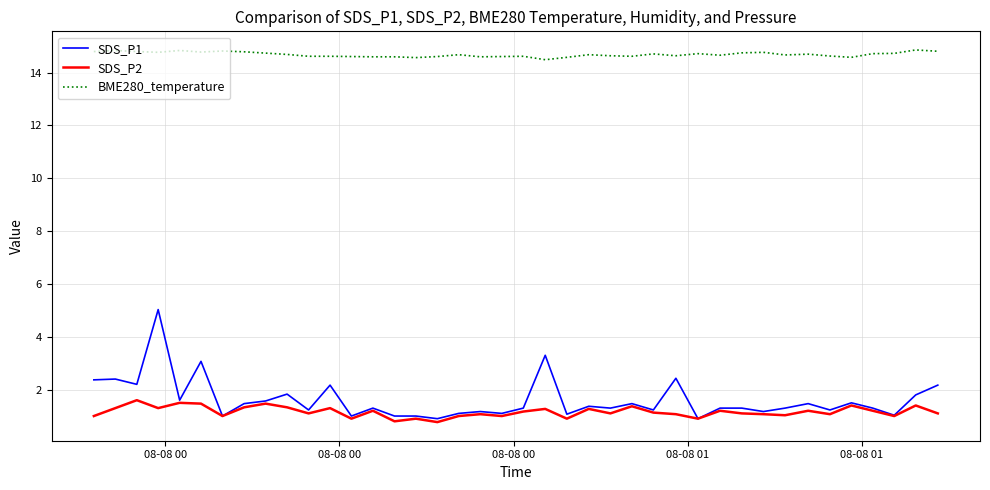

Which series has the widest spread of values?

SDS_P1